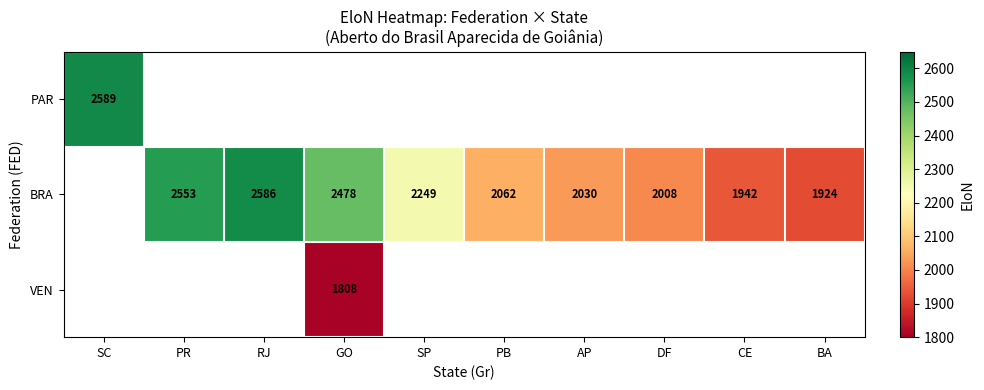

What is the sum of the BRA values at AP and GO?

4508